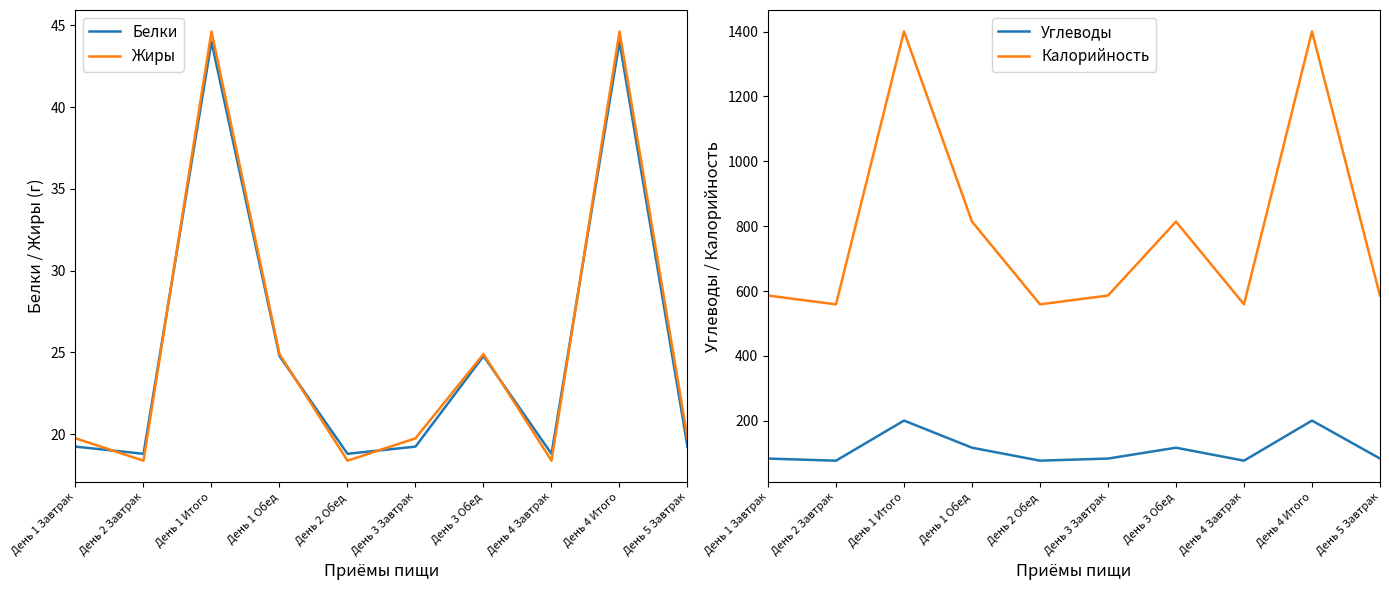

What is the average value of the Углеводы series?

111.8